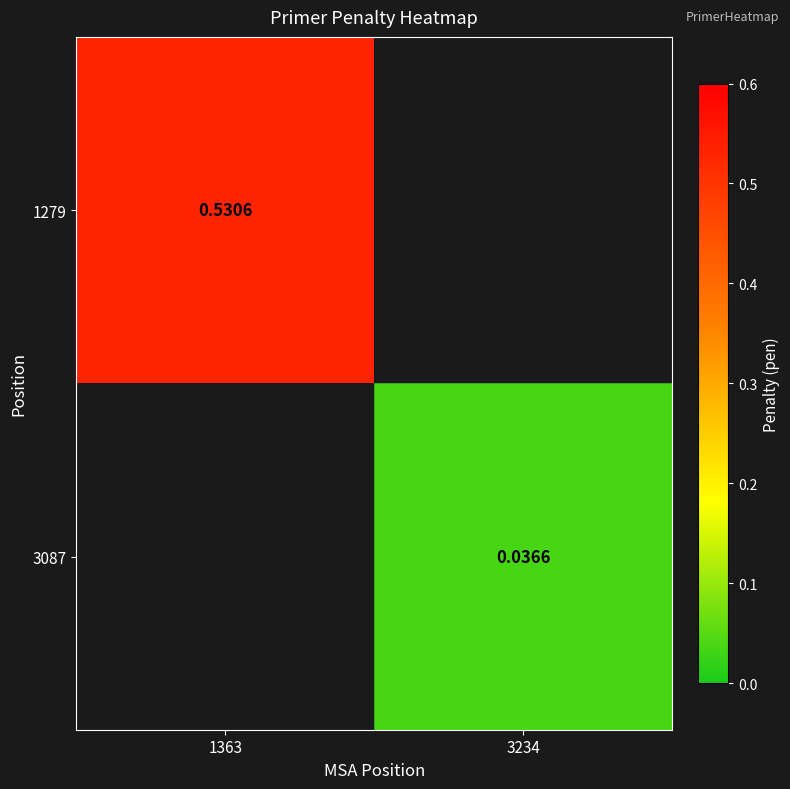

Count the number of categories in the chart.

2